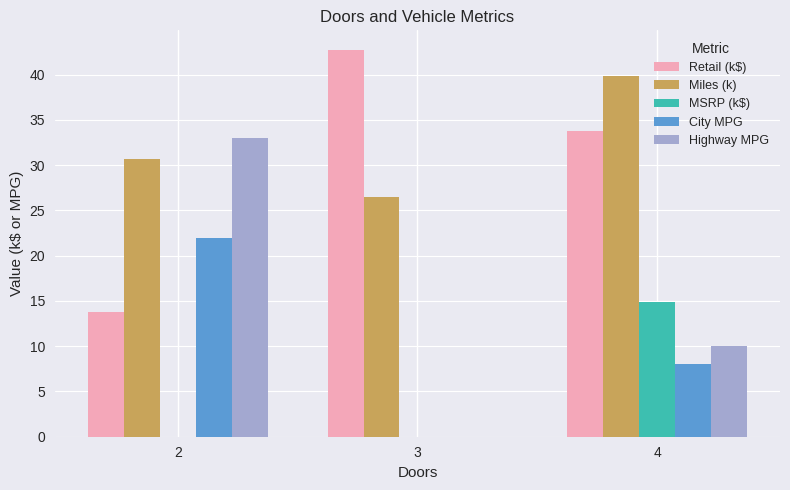

Count the number of categories in the chart.

3